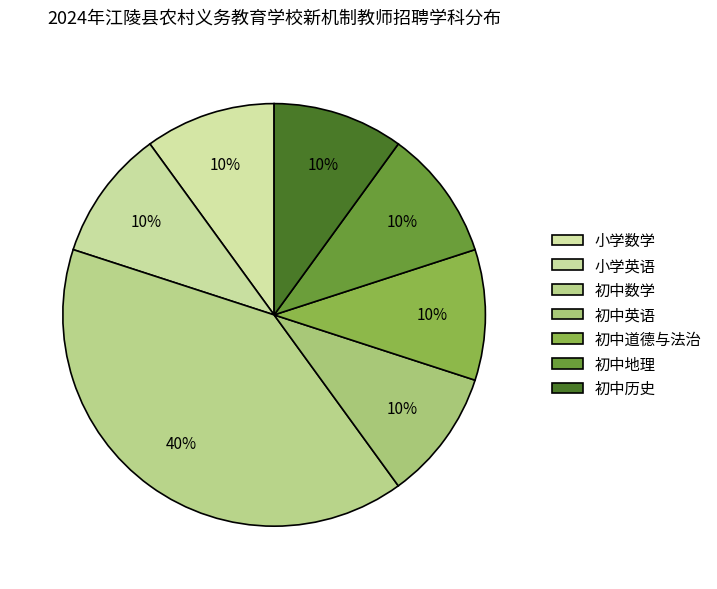

What is the smallest slice in the pie chart?

小学数学